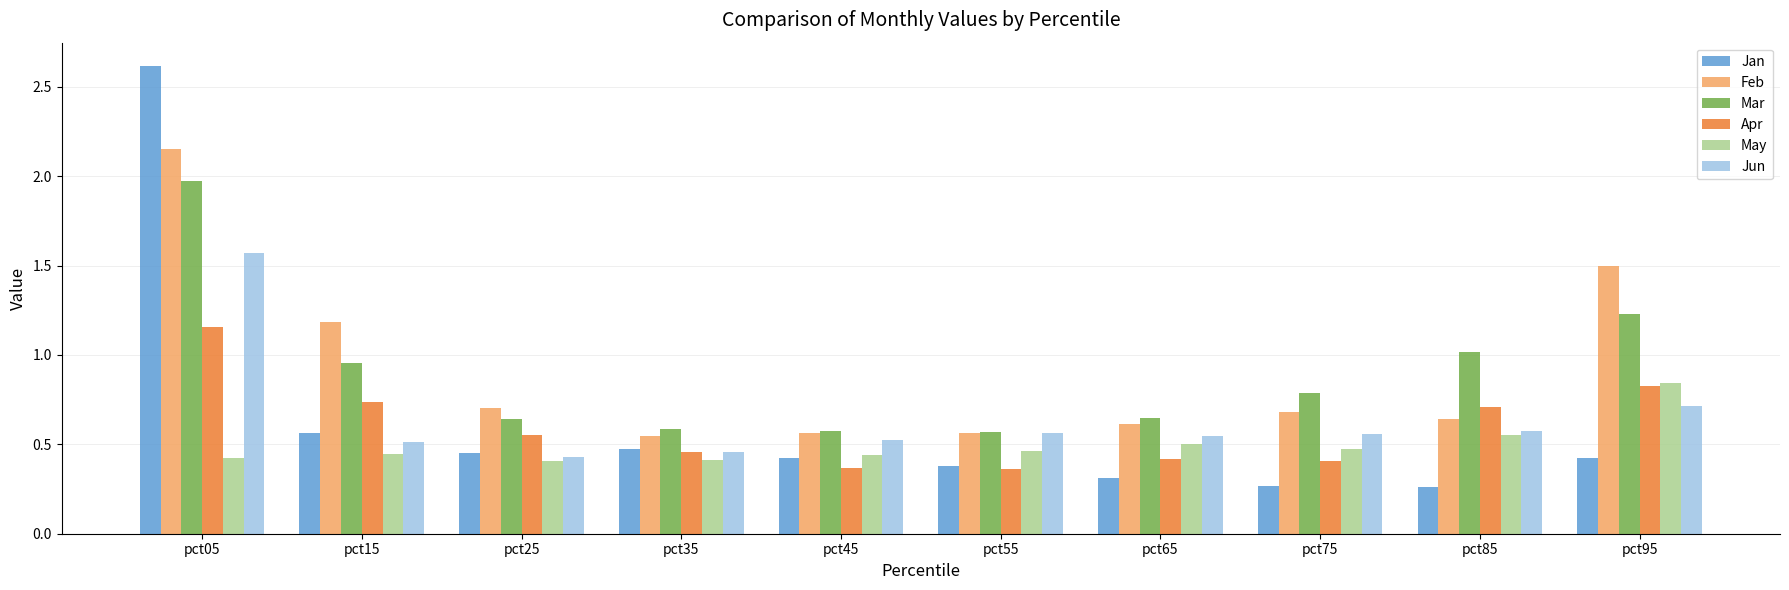

List the series in order of their peak value, lowest first.

May, Apr, Jun, Mar, Feb, Jan